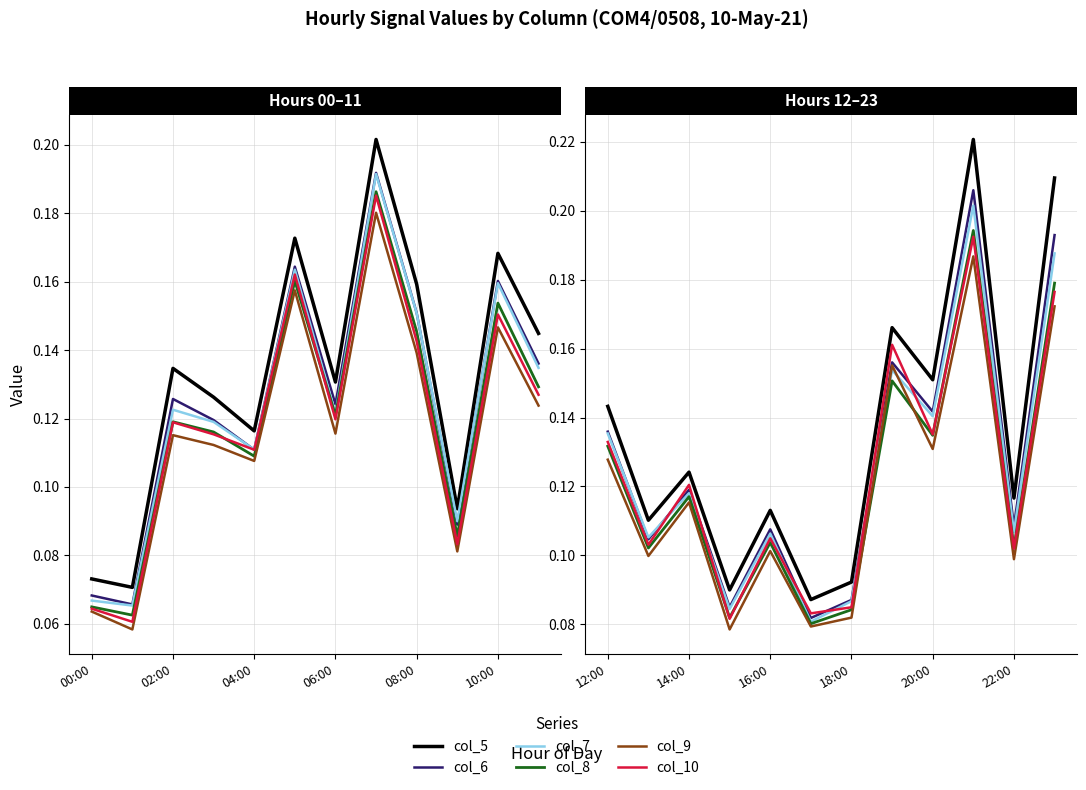

The value of col_5 at 06:00 is 0.0. True or false?

False